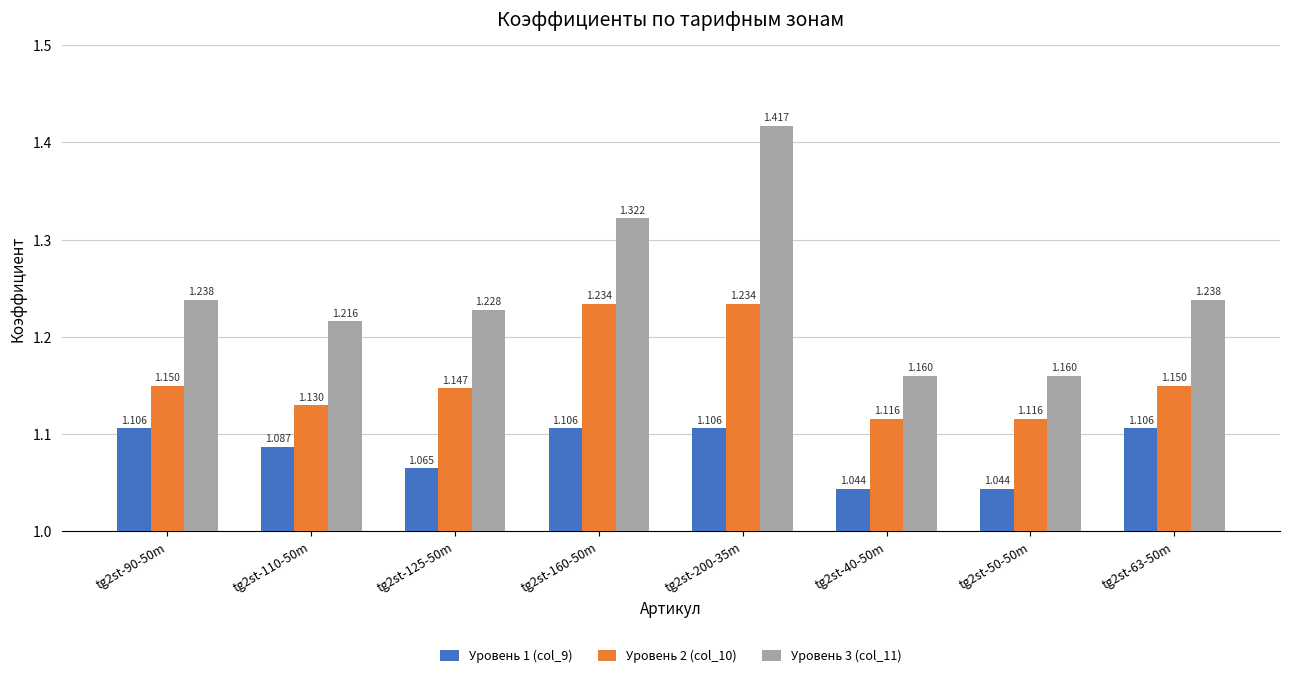

What is the difference between the maximum and minimum values in the Уровень 2 (col_10) series?

0.1